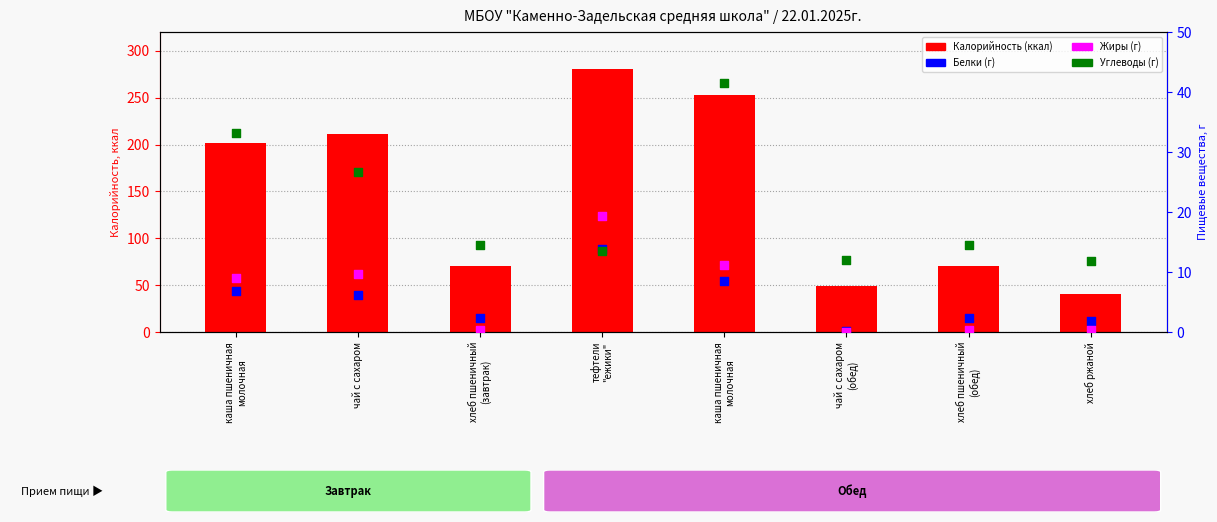

Which series has the largest total across all categories?

Калорийность (ккал)